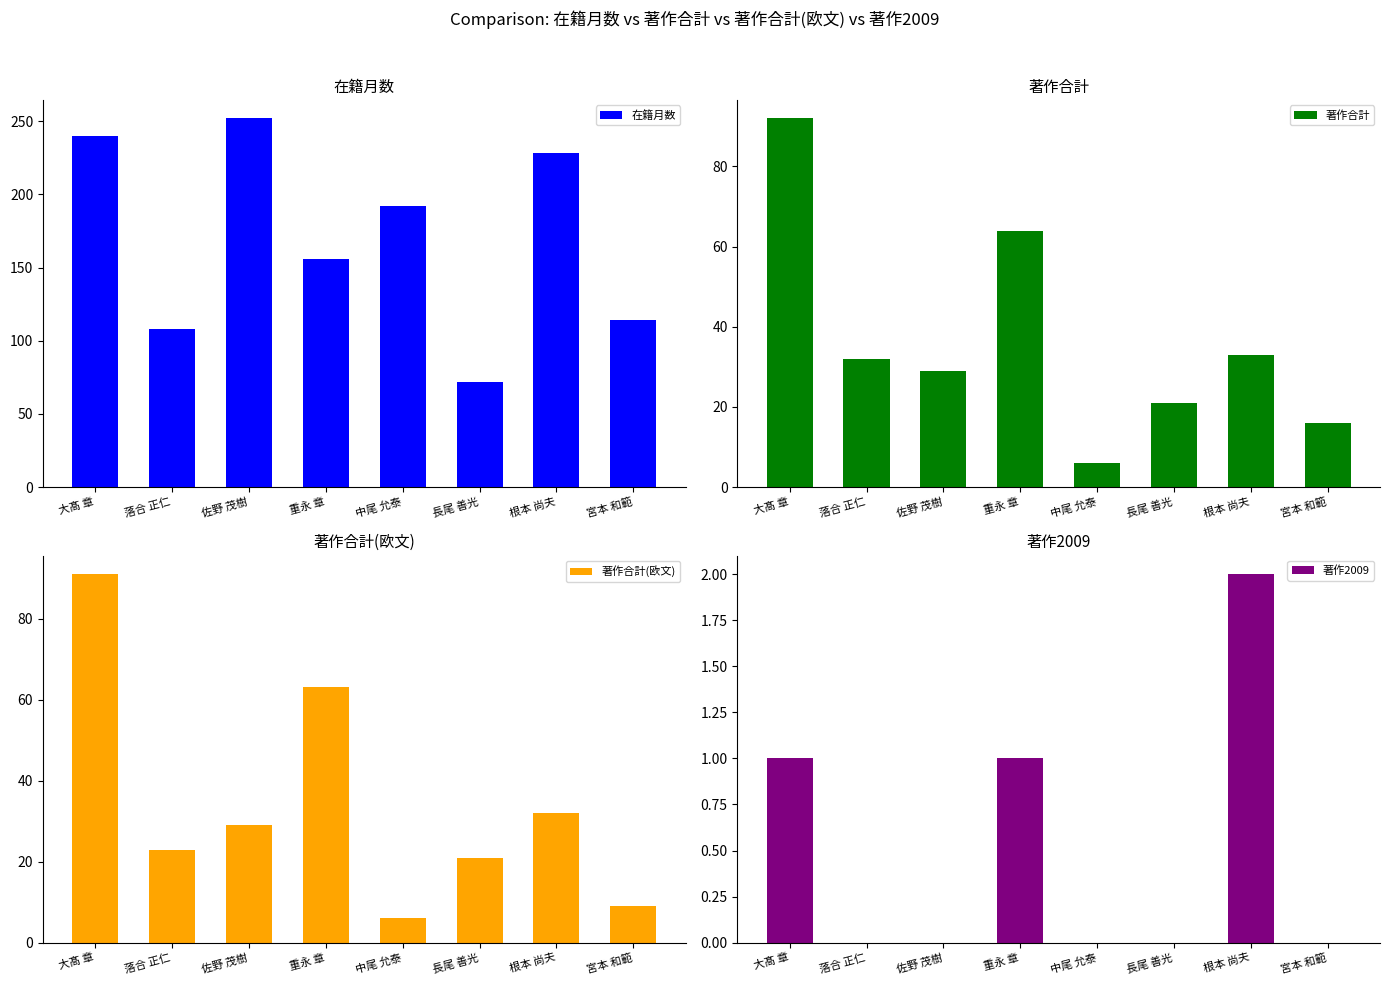

At which label does 著作合計 first exceed 32?

大髙 章